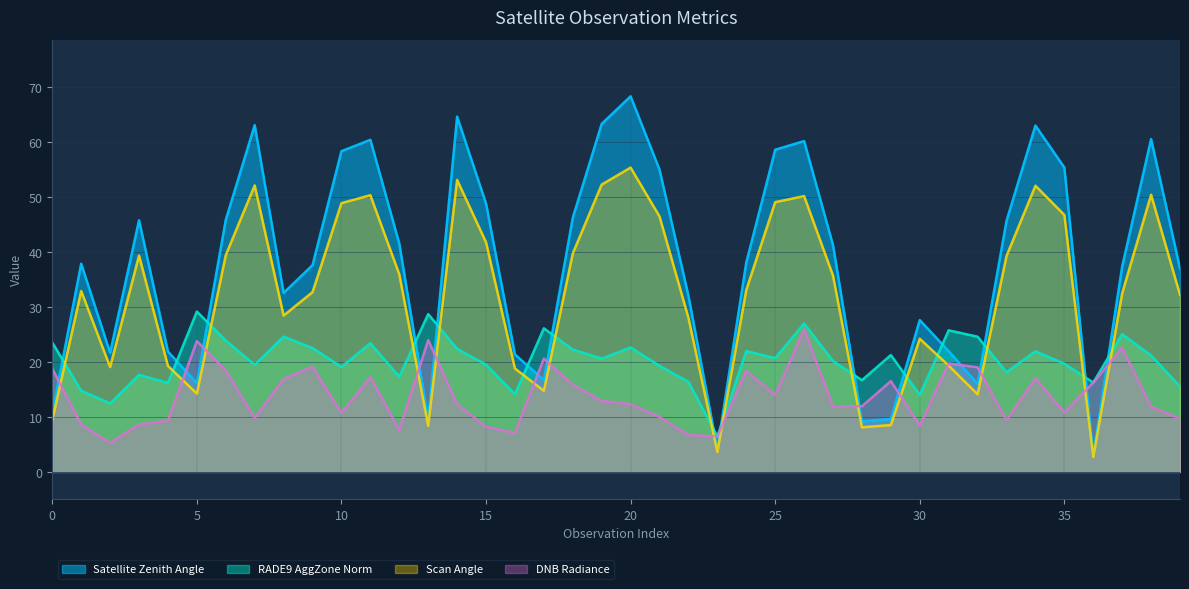

Which series ends up on top after the final intersection of satz and dnbrad?

satz